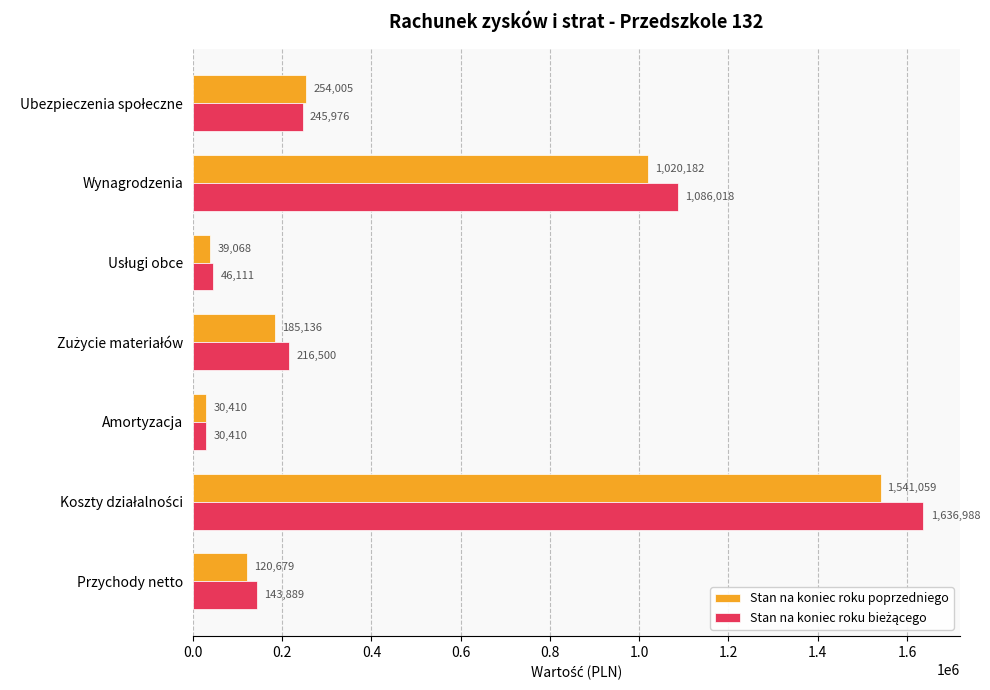

Where is Stan na koniec roku poprzedniego nearest to the value 785734?

Wynagrodzenia